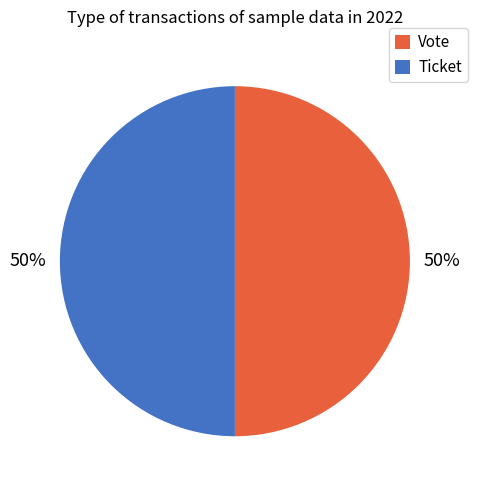

Approximately how many times larger is the value at Ticket compared to Vote?

1.0